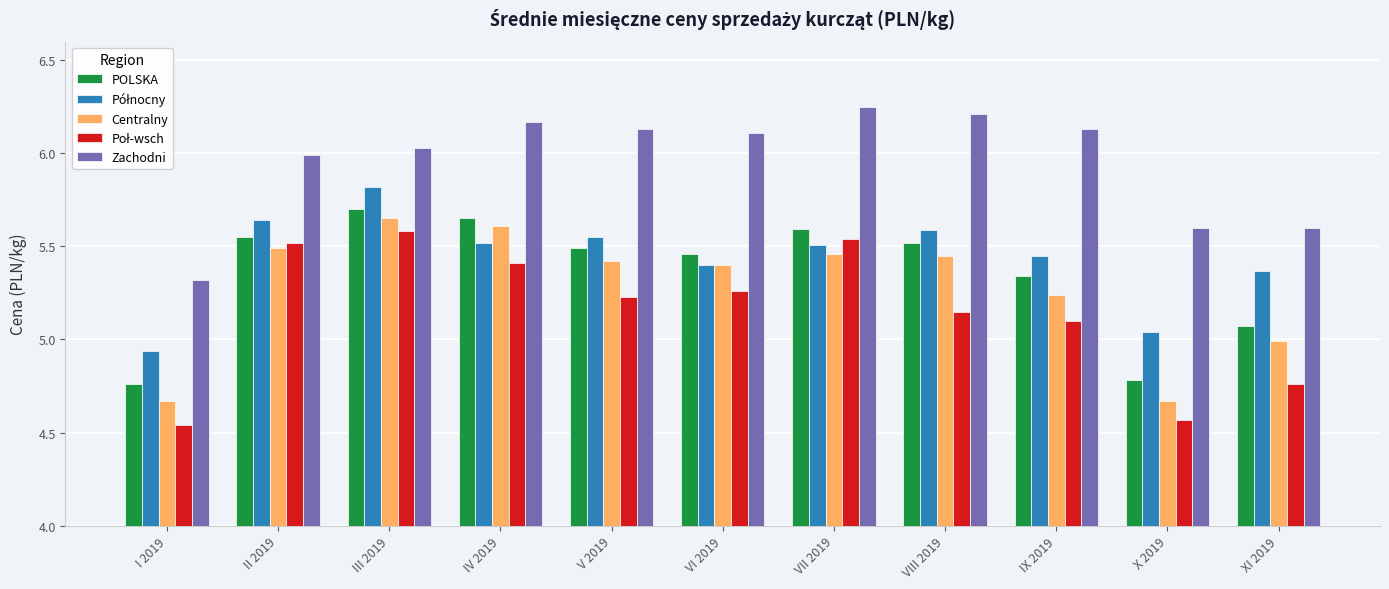

Is it true that POLSKA equals 9.0 at XI 2019?

False